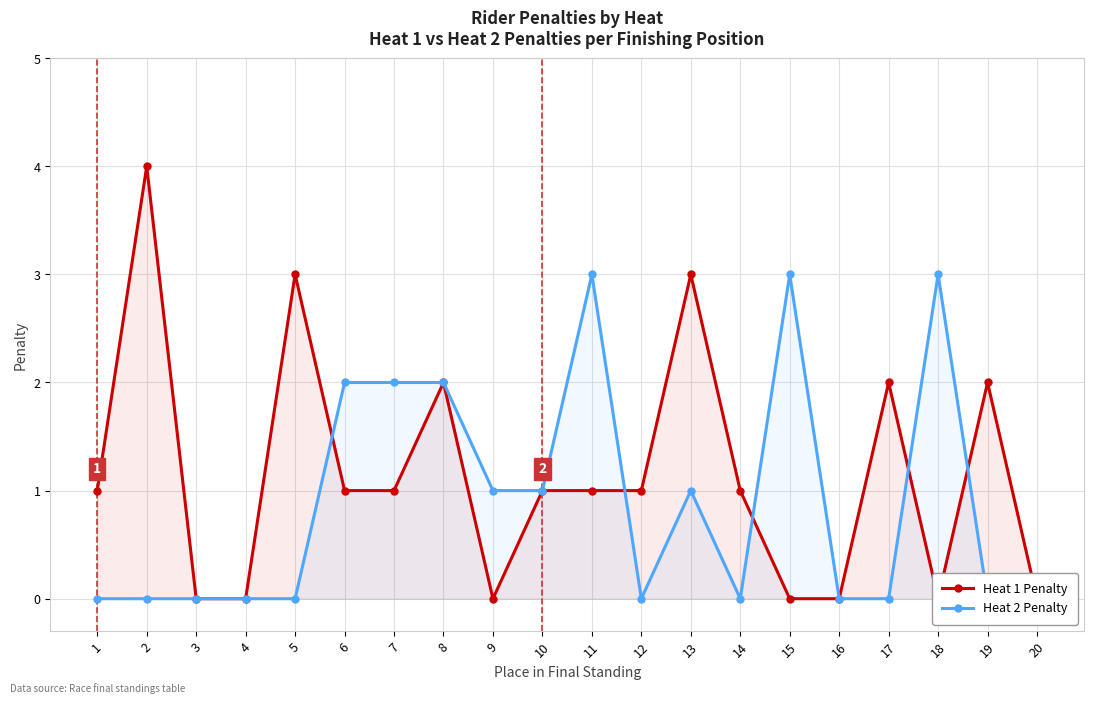

What is the value of the Heat 1 Penalty point at the 8th from the left?

2